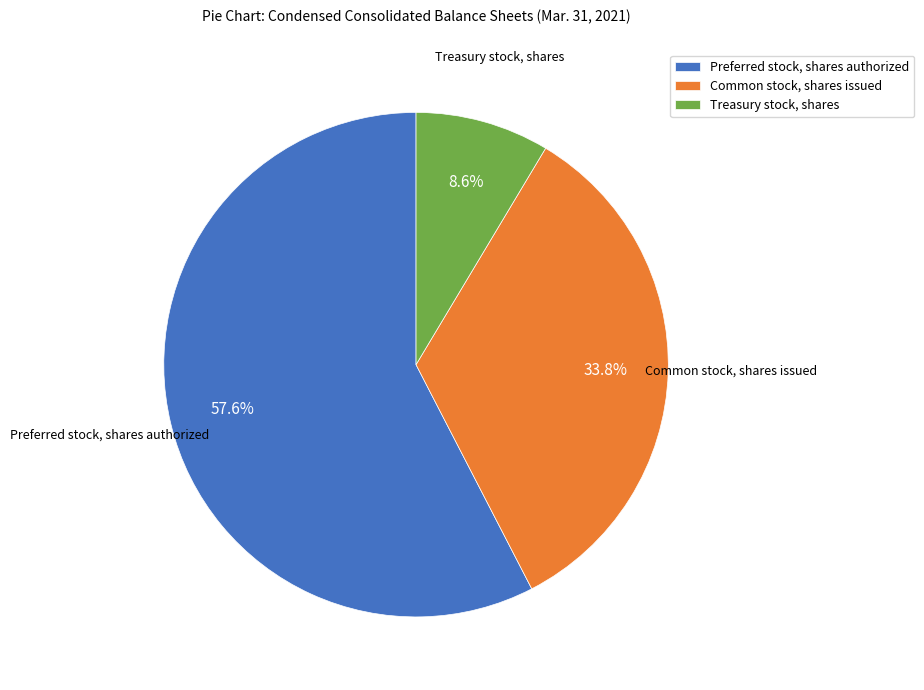

How many slices are in this pie chart?

3